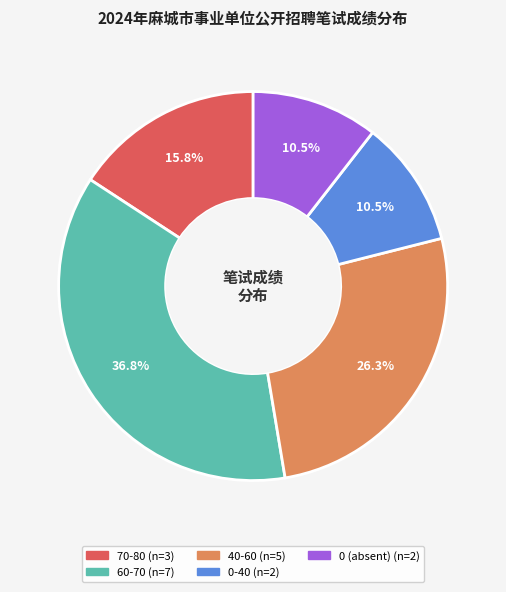

How many segments does this pie chart have?

5